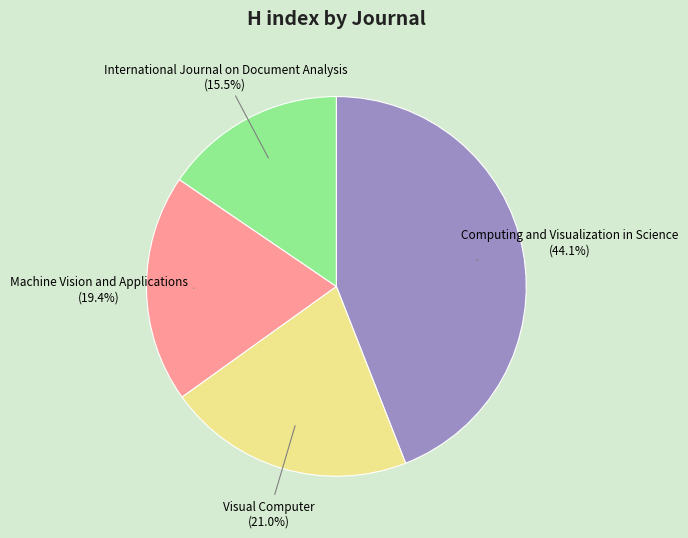

Does any single category account for the majority?

No